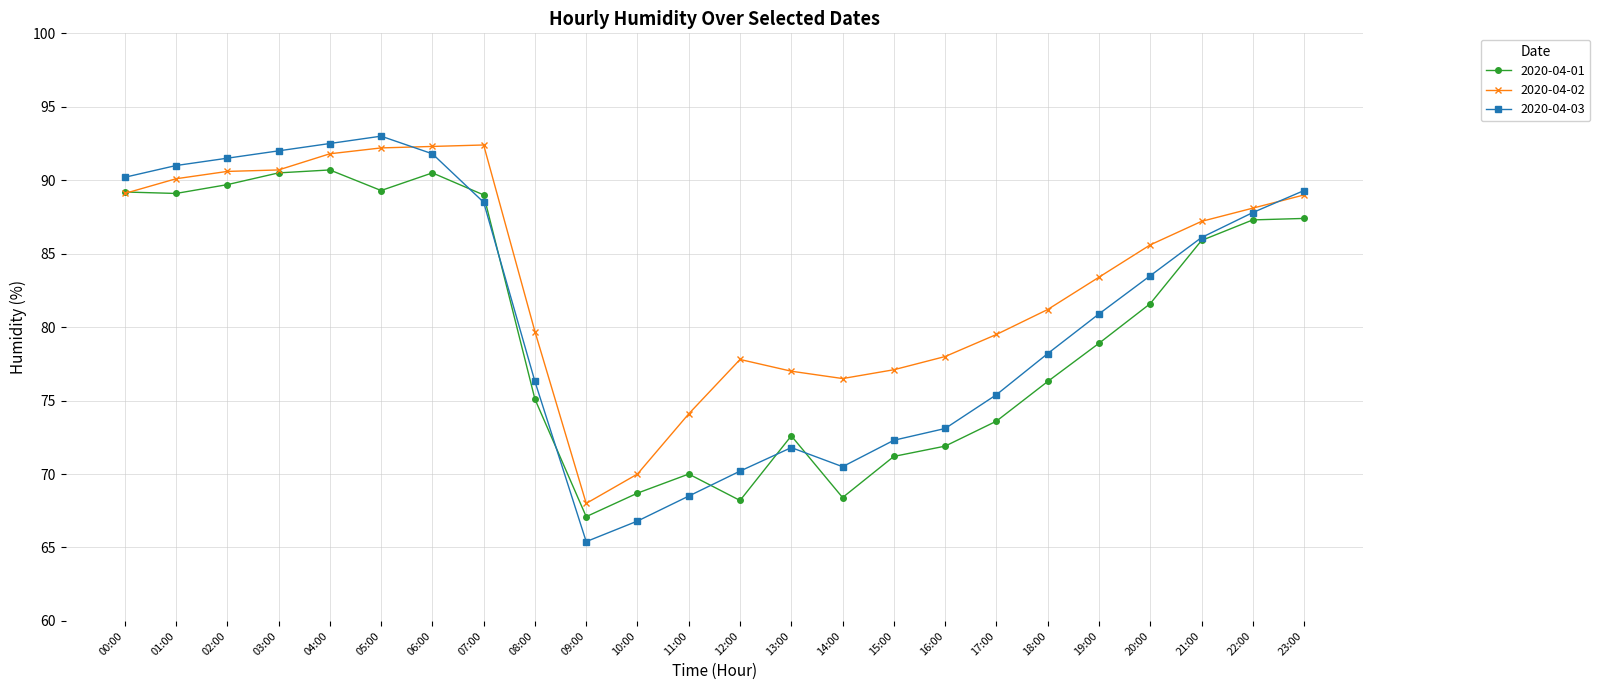

How many data points in 2020-04-02 are above 85?

12